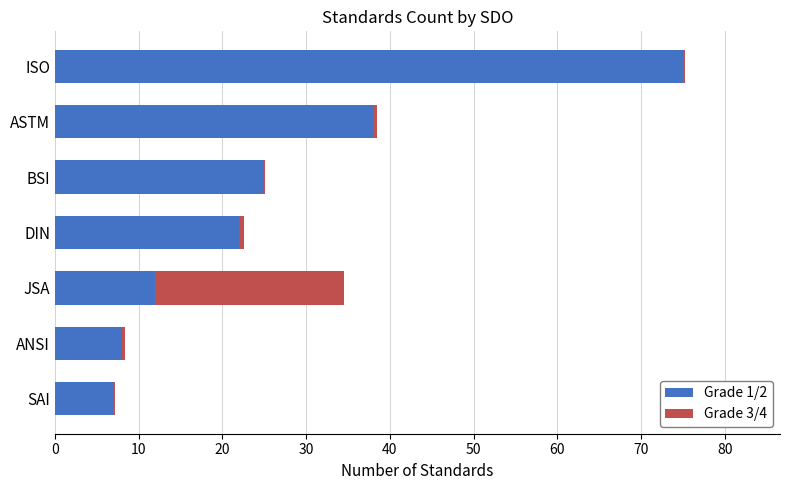

At which category is the sum across all series the highest?

ISO